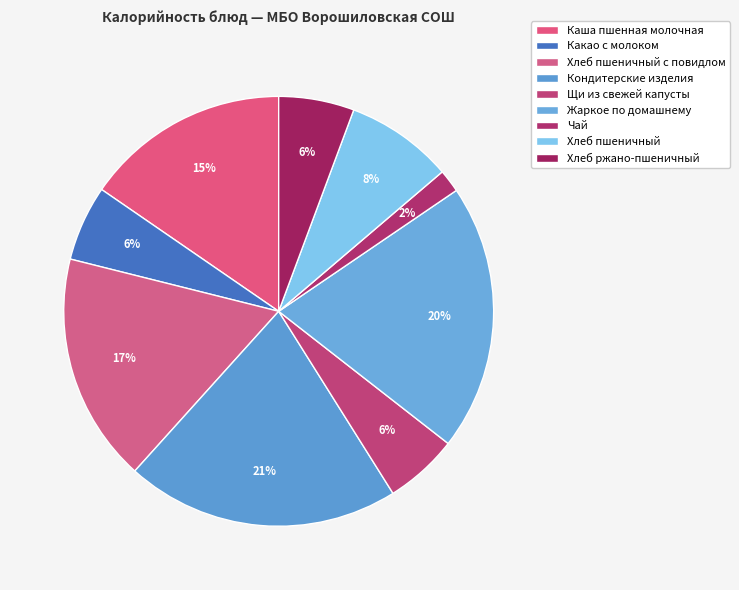

To the nearest percent, what is the difference between the Хлеб ржано-пшеничный and Кондитерские изделия slice percentages?

15%